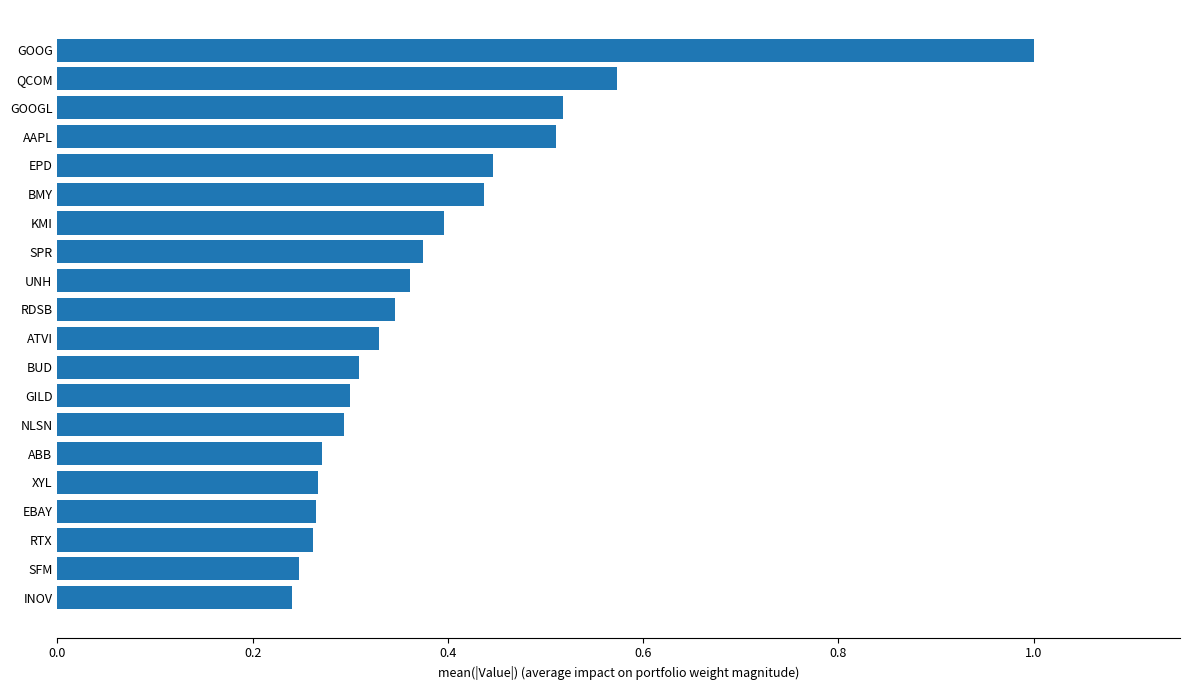

What is the sum of the values at EPD and GOOG?

1.4